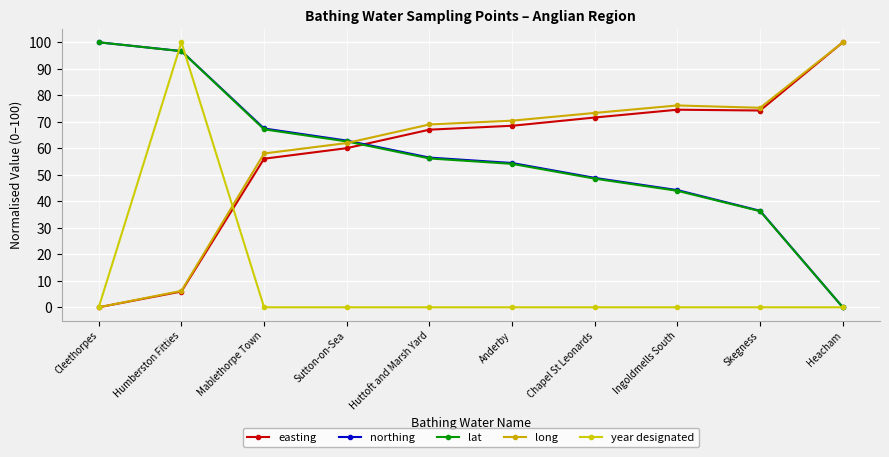

The value of year designated at Skegness is 69.8. True or false?

False